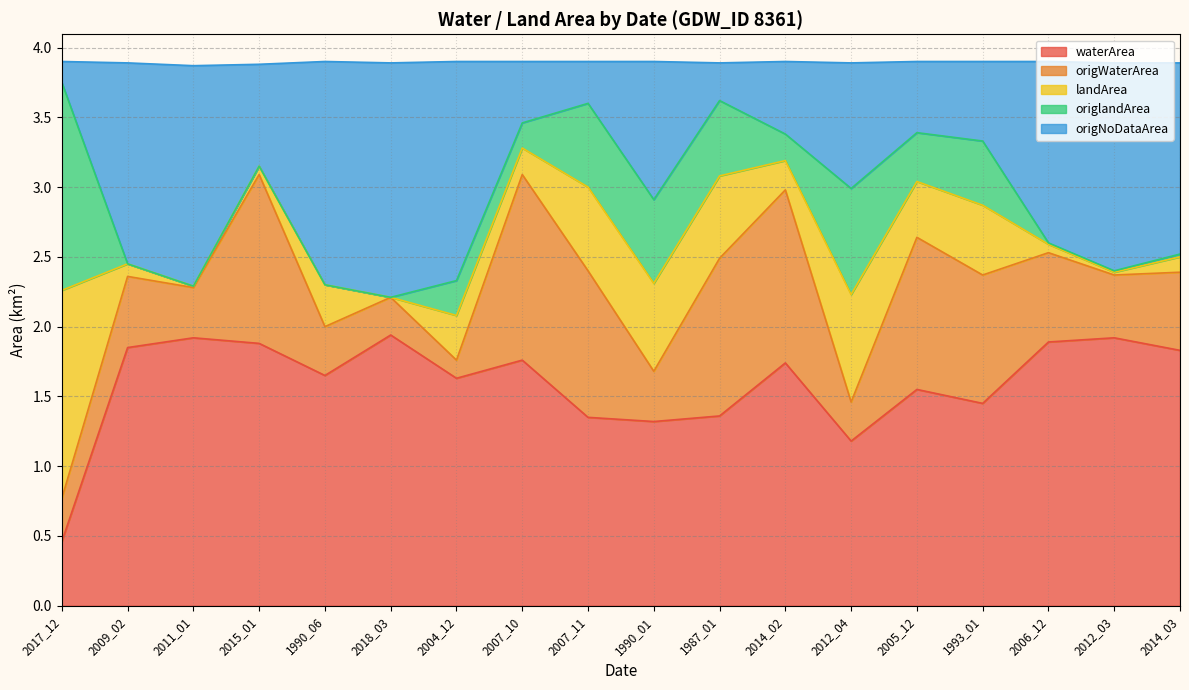

True or false: waterArea and origWaterArea cross at least once.

False